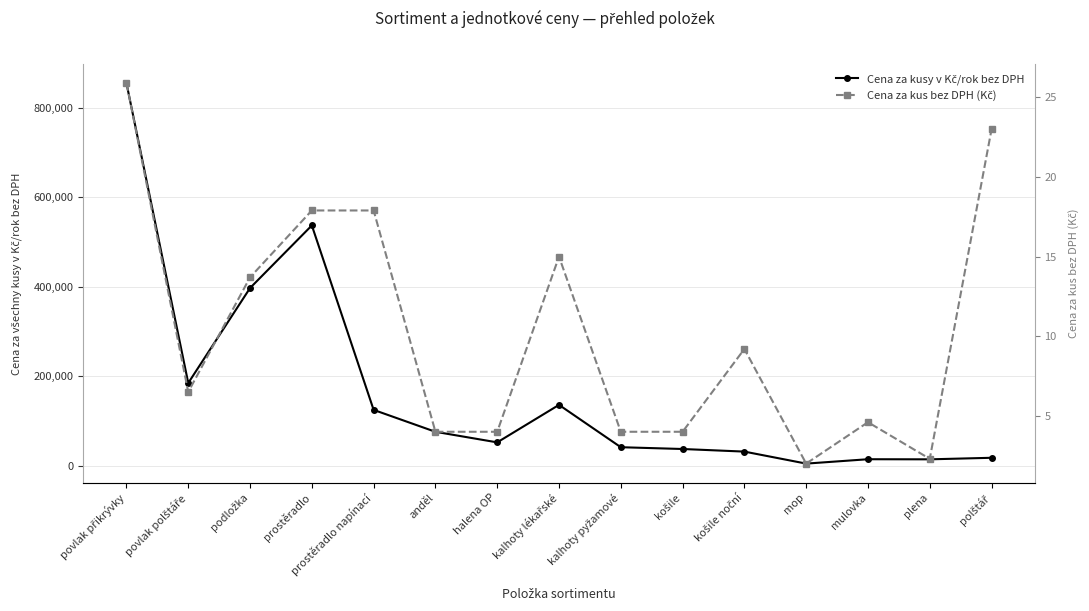

True or false: Cena za kus bez DPH (Kč) and Cena za kusy v Kč/rok bez DPH cross at least once.

False